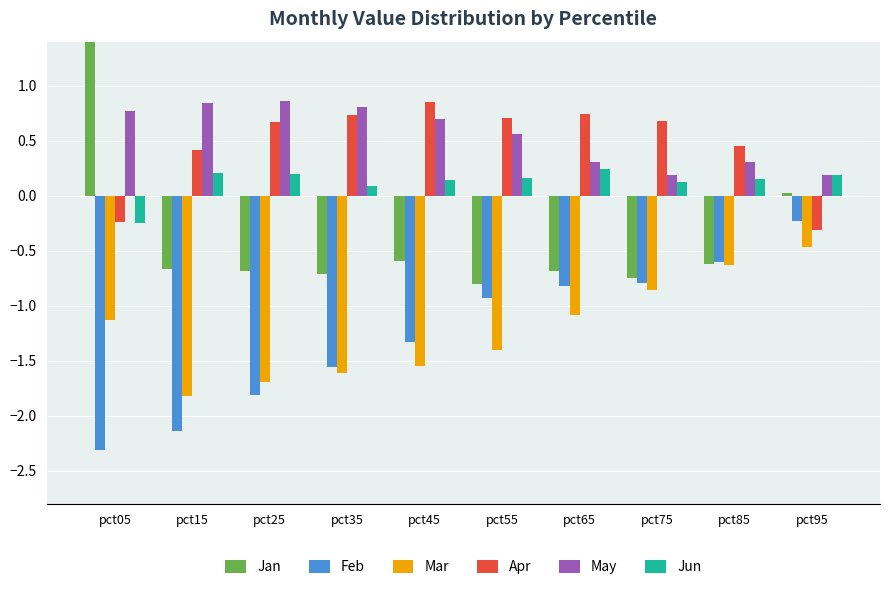

The value of Feb at pct35 is -1.6. True or false?

True